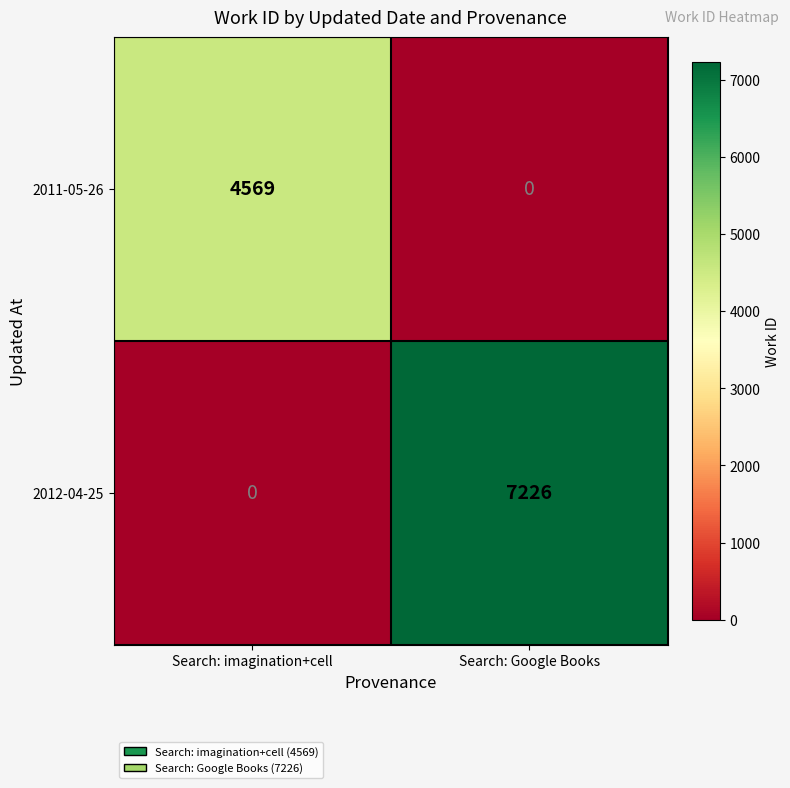

At which category is the sum across all series the highest?

Search: Google Books